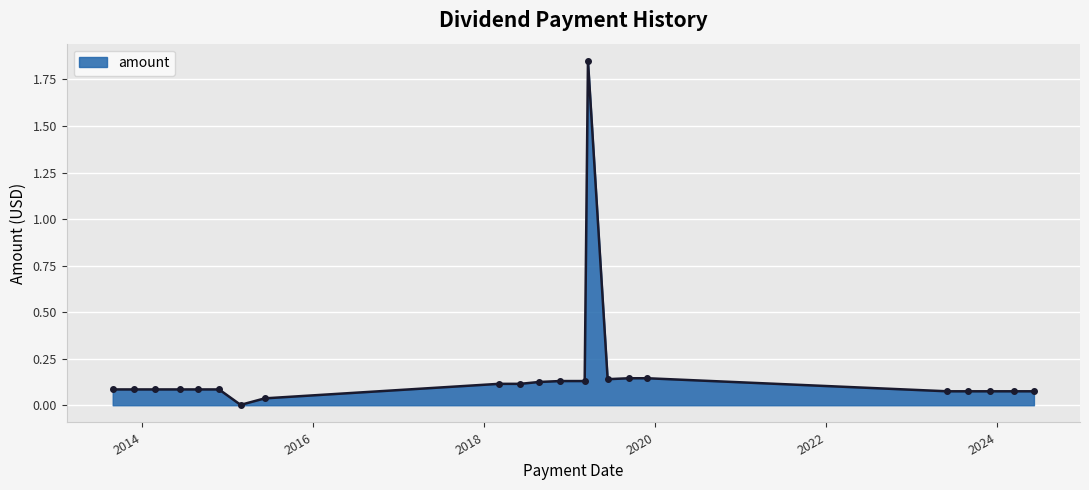

What is the difference between the maximum and second lowest values?

1.8